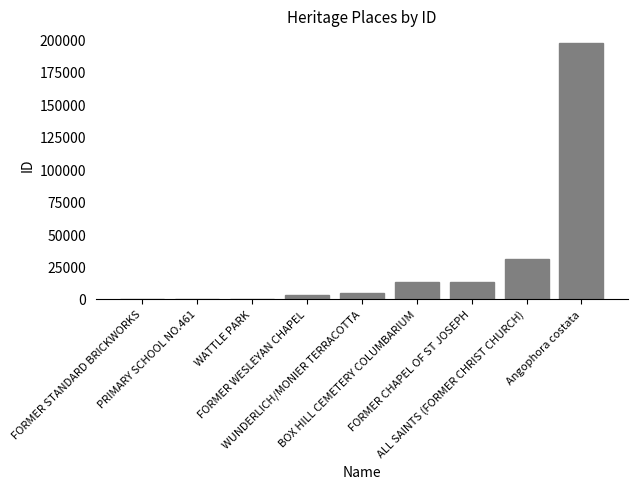

What is the sum of all values?

262539